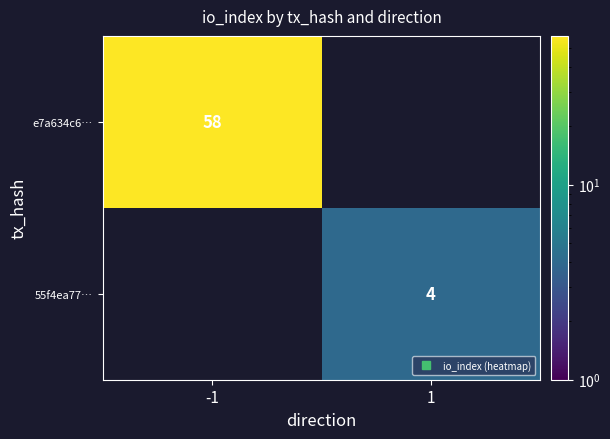

True or false: 55f4ea77… has a value of -2 at -1.

False